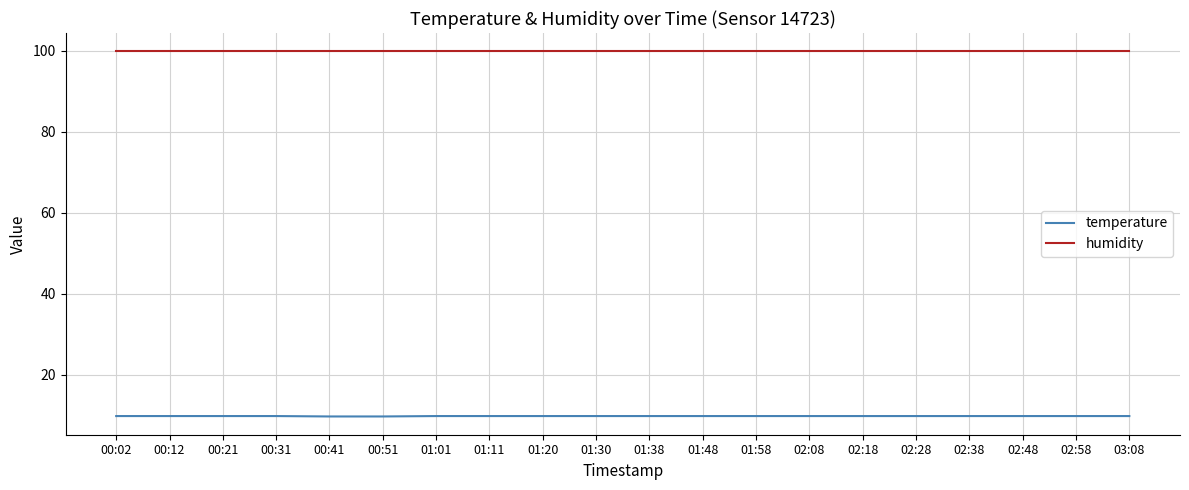

True or false: temperature and humidity intersect in this chart.

False